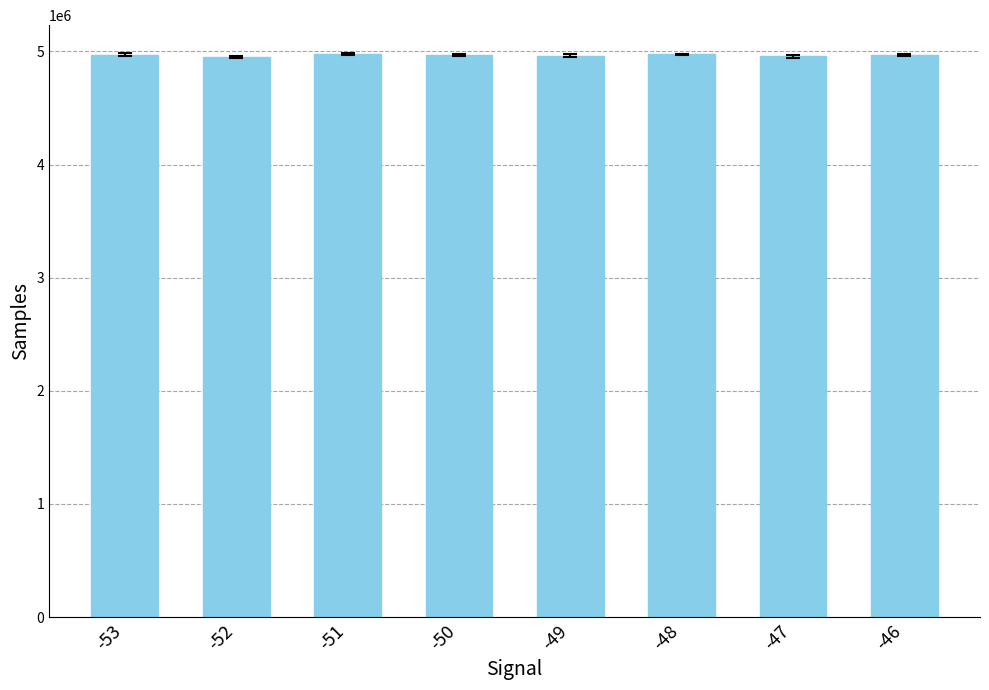

What is the maximum value shown in the chart?

4975747.0